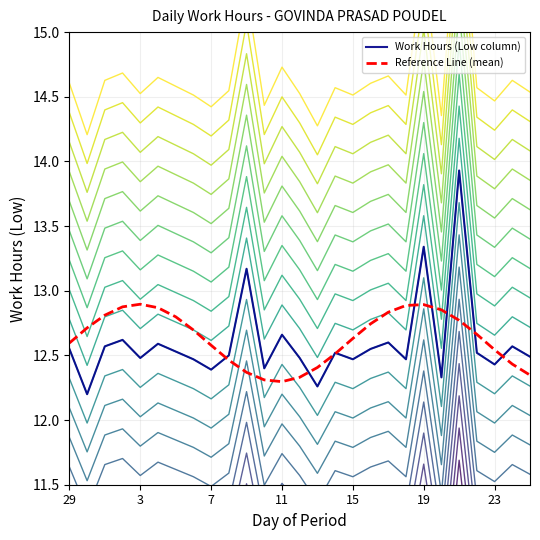

What is the smallest value displayed?

12.2